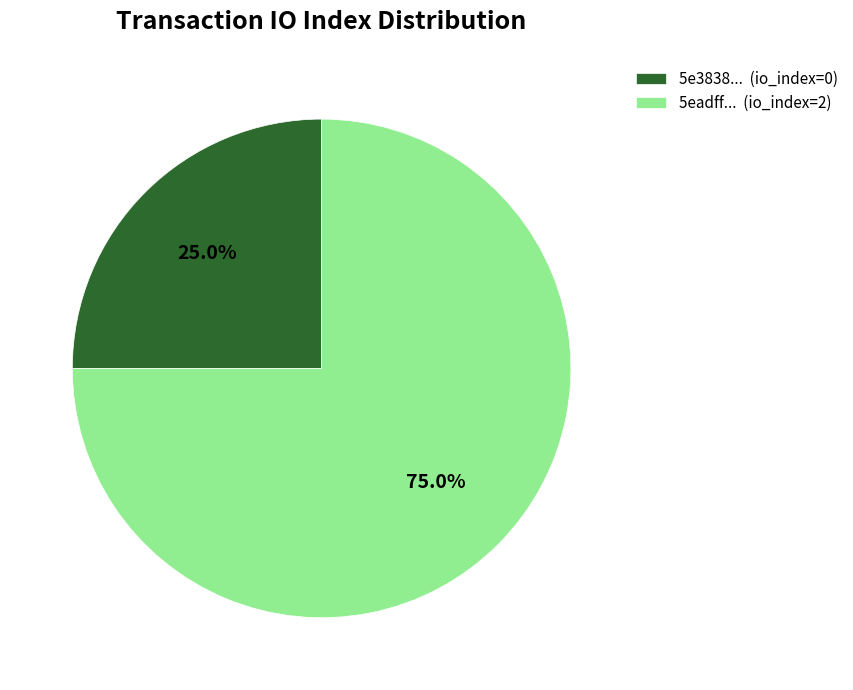

How many segments does this pie chart have?

2